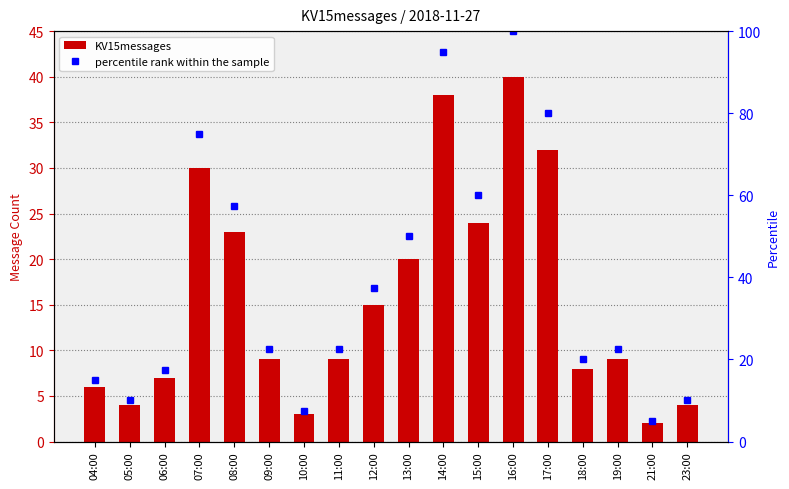

Which category has the highest value in the KV15messages series?

16:00